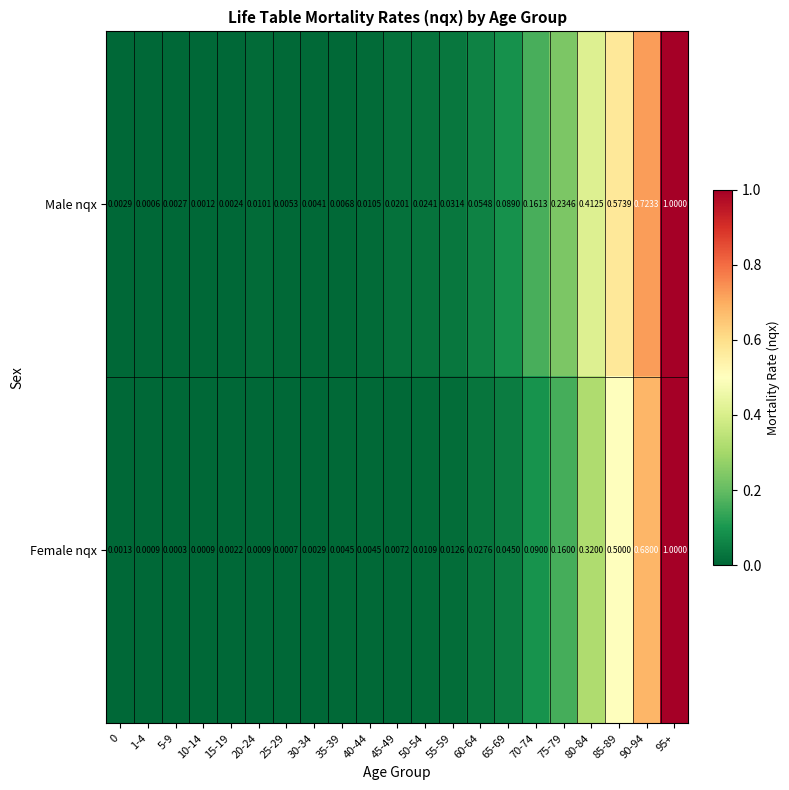

List the series in order of their overall mean, highest first.

Male nqx, Female nqx